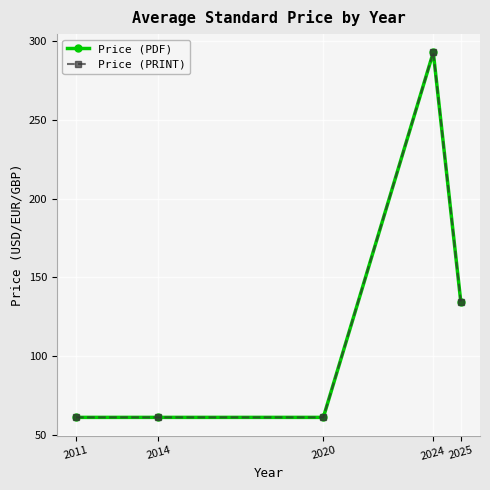

True or false: Price (PDF) and Price (PRINT) intersect in this chart.

False